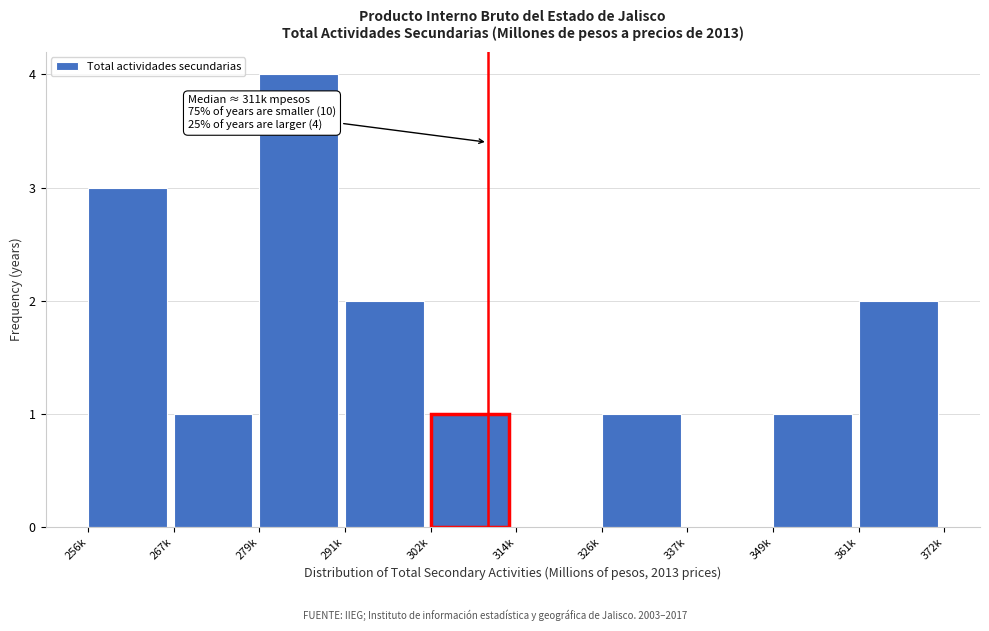

Reading right to left, list all the values displayed in this chart.

361k=2	349k=1	337k=0	326k=1	314k=0	302k=1	291k=2	279k=4	267k=1	256k=3